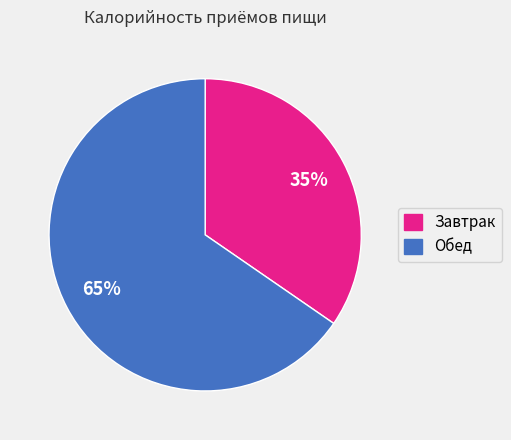

Which has a higher value, Завтрак or Обед?

Обед